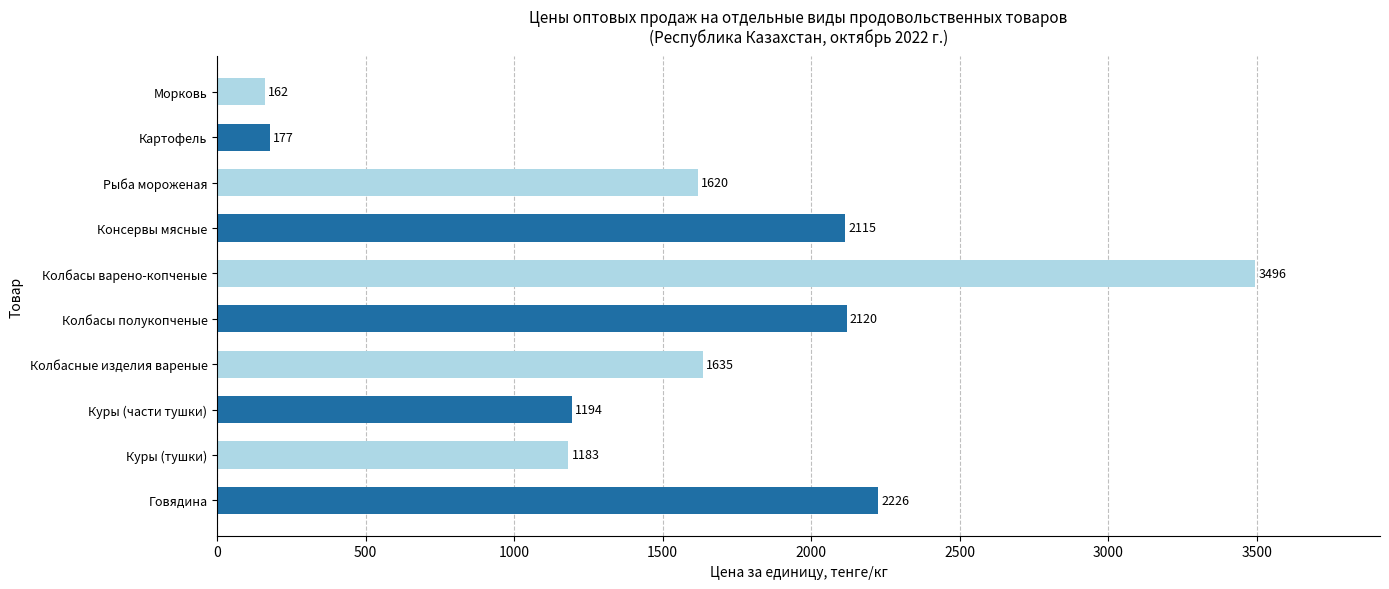

True or false: the data shows 968 at Колбасные изделия вареные.

False